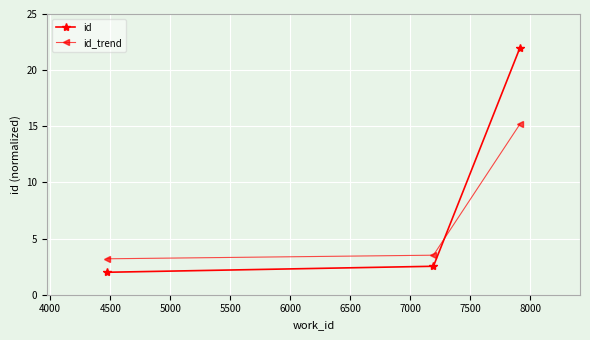

List the series in order of their overall mean, highest first.

id, id_trend